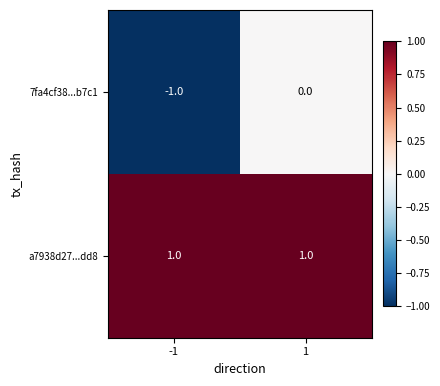

Is it true that 7fa4cf38...b7c1 equals 0 at -1?

False